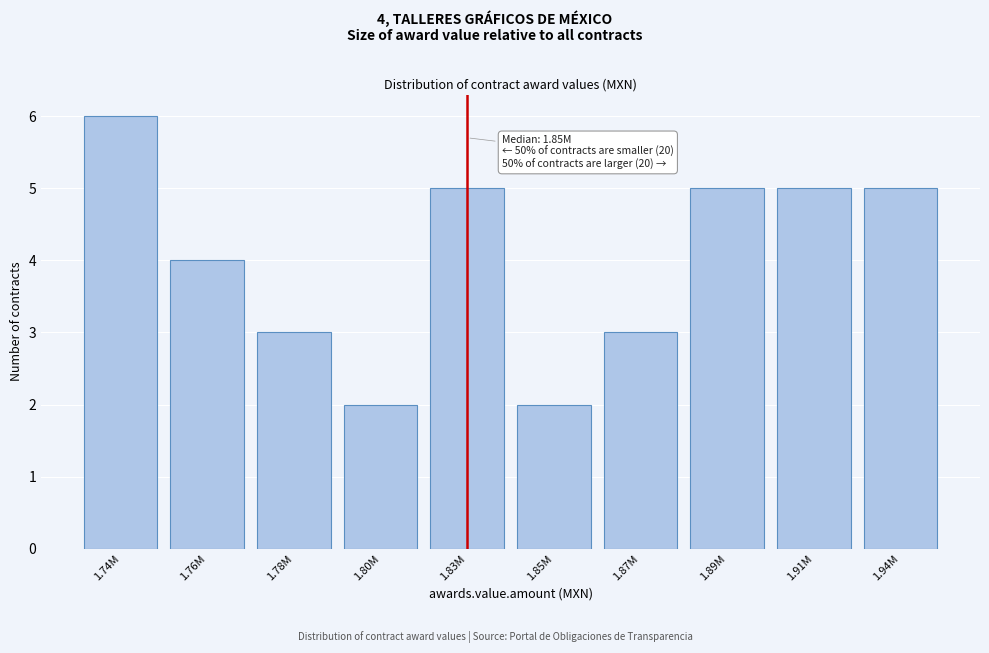

Reading left to right, transcribe all the data shown in this chart.

1.74M=6	1.76M=4	1.78M=3	1.80M=2	1.83M=5	1.85M=2	1.87M=3	1.89M=5	1.91M=5	1.94M=5